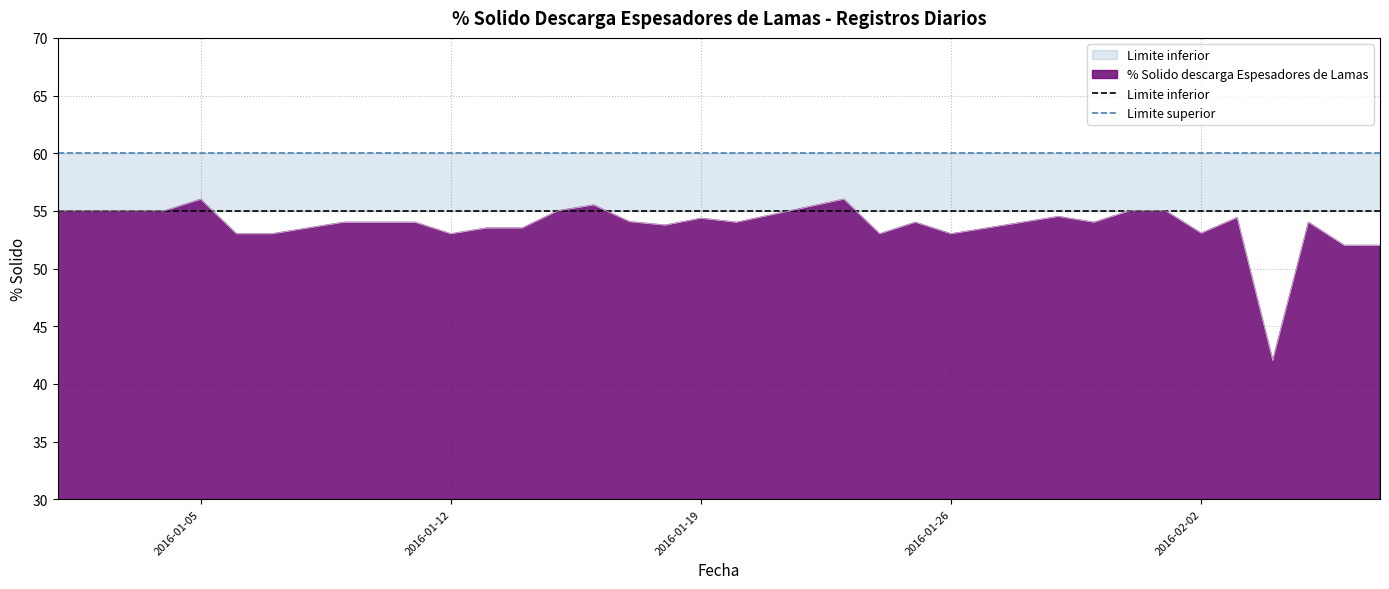

What is the sum of all Limite superior values?

2040